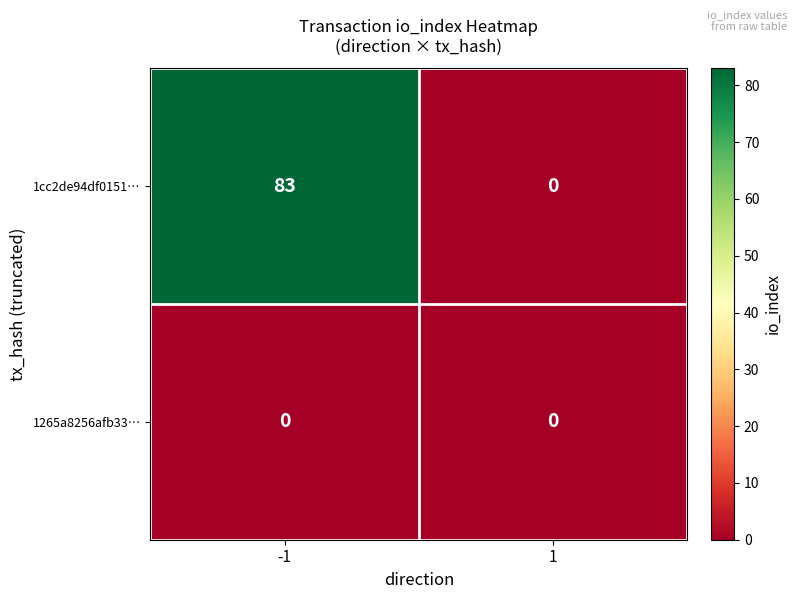

What is the total value across all series at -1?

83